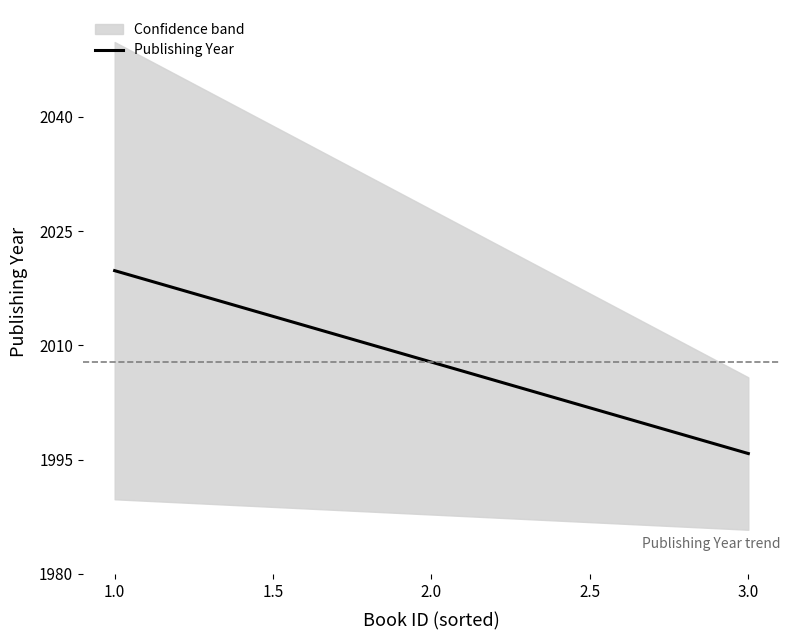

What is the label of the 3rd point from the left?

2.0